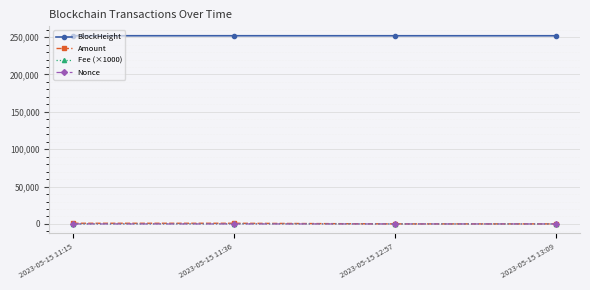

What is the maximum value shown in the chart?

251790.0